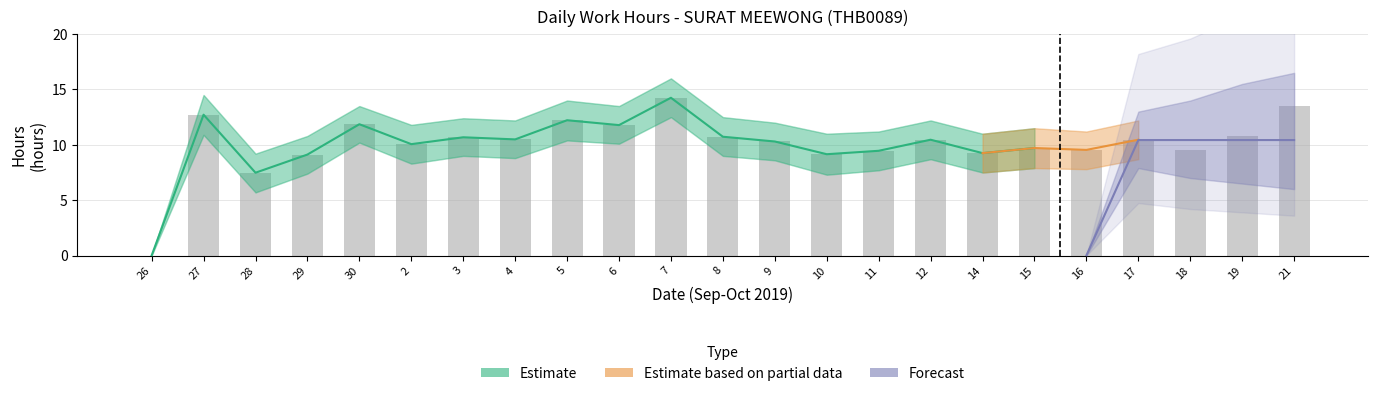

Is the value of Forecast_lower at 2 greater than the value of Low_lower at 26?

No